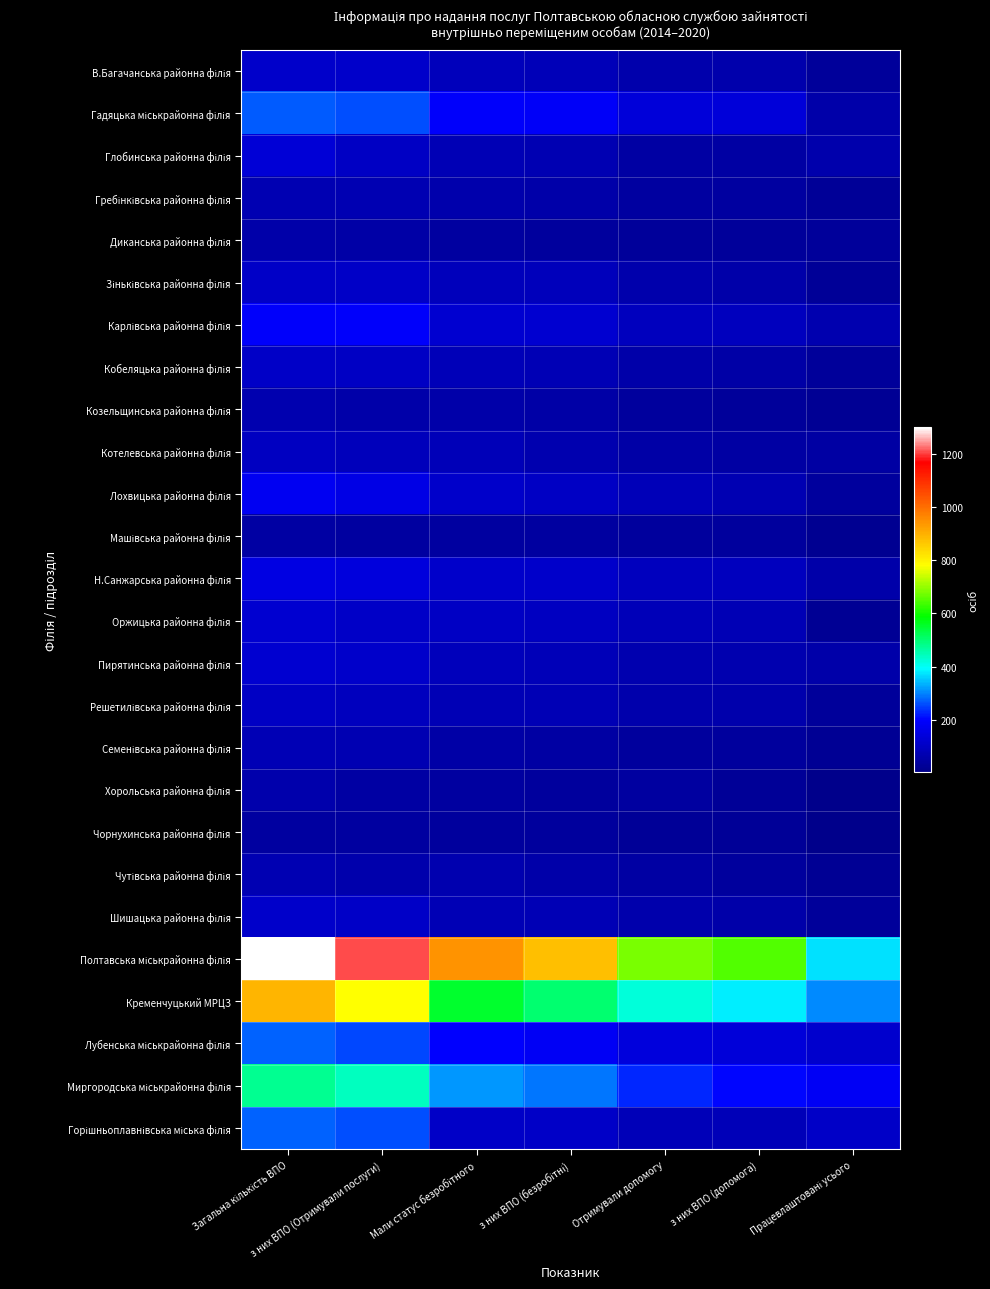

Which series has the largest range (max minus min)?

Полтавська міськрайонна філія